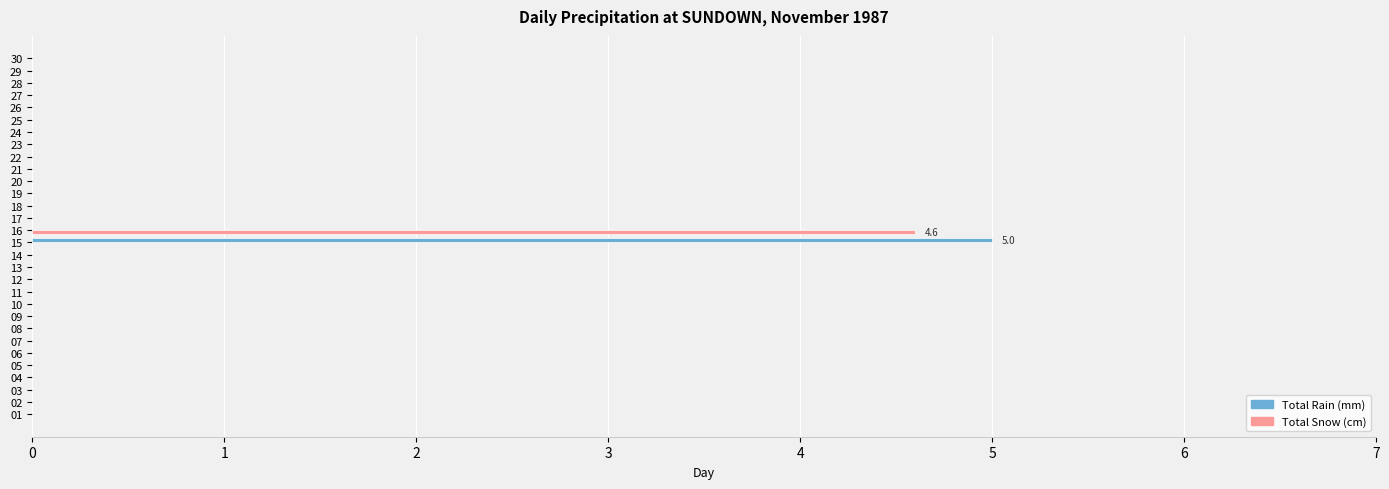

Count the number of categories in the chart.

30